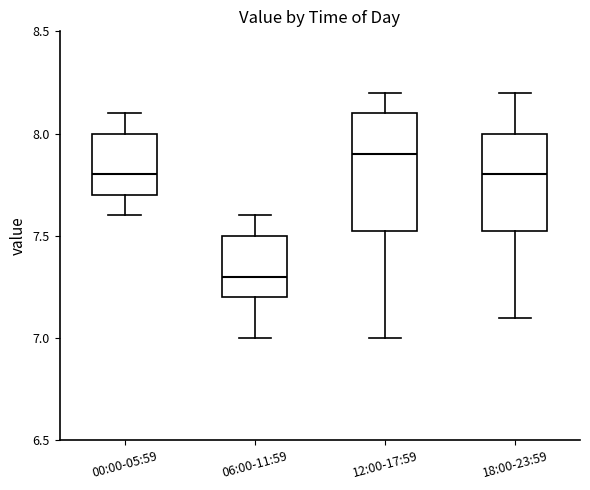

Which box is the tallest, from its lower edge to its upper edge?

12:00-17:59